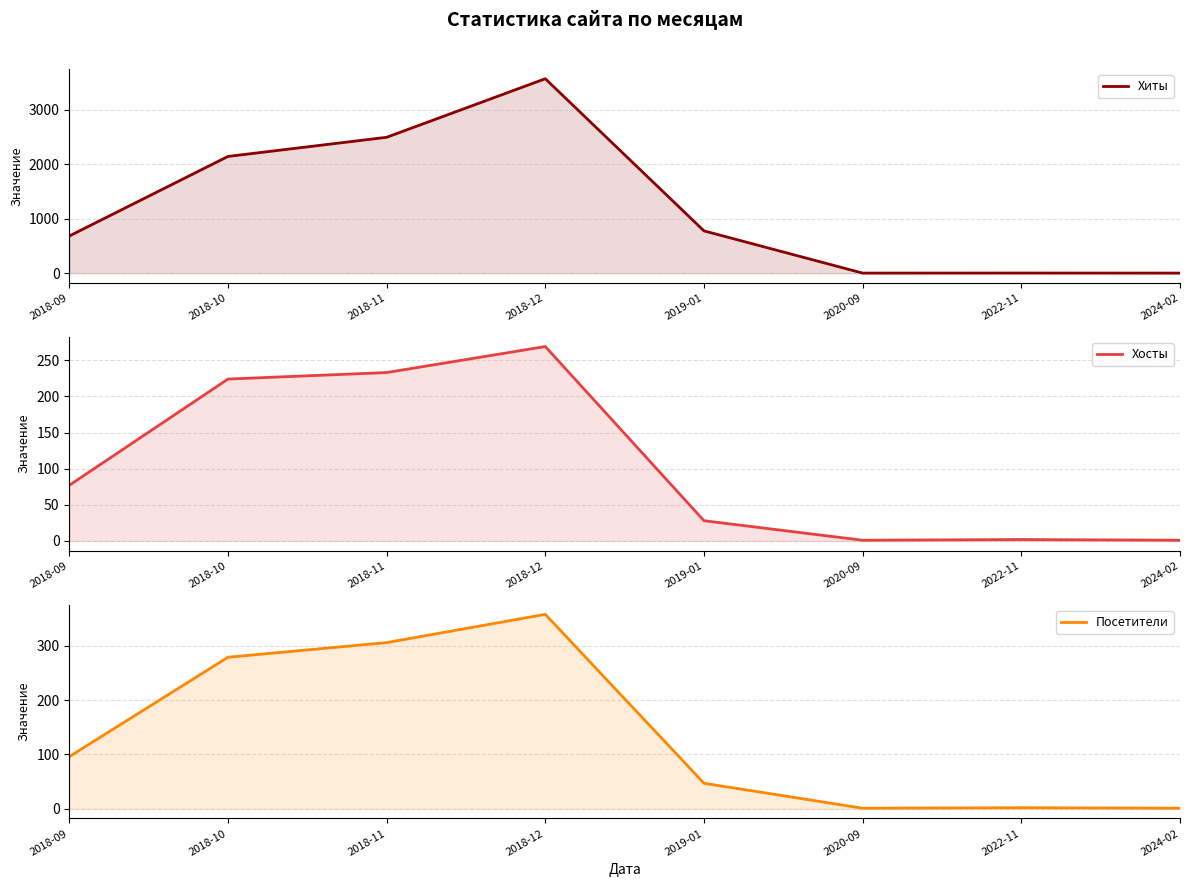

Which series changed the most between 2018-09 and 2018-12?

Хиты